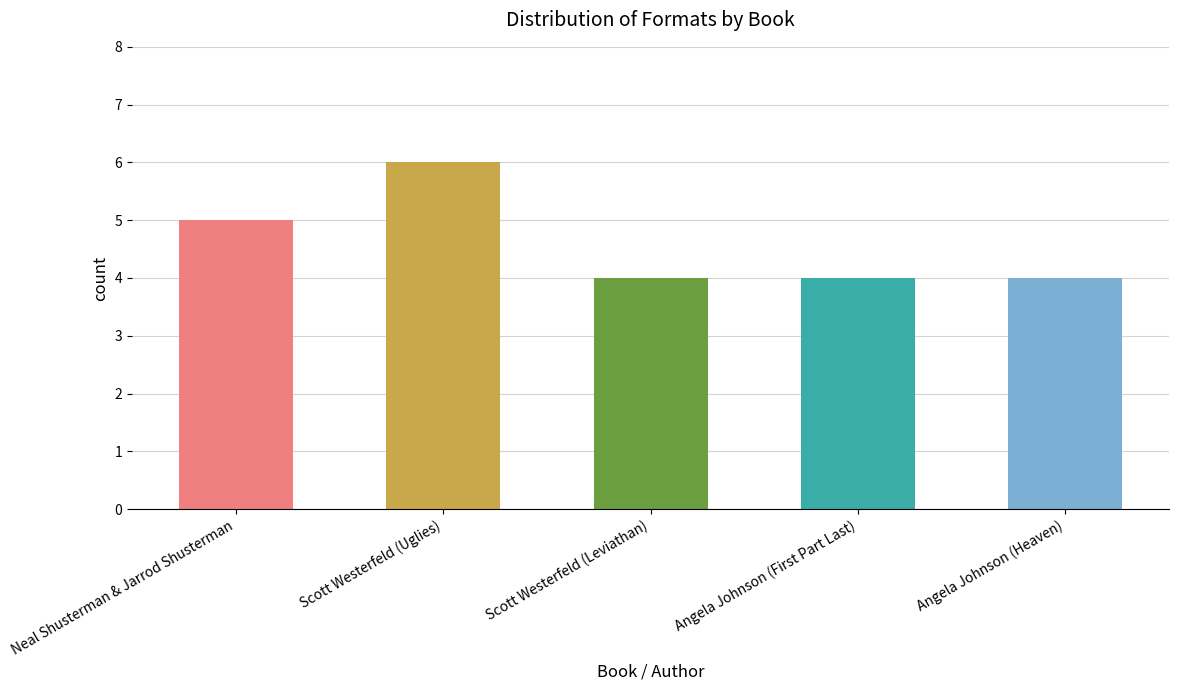

What is the maximum value shown in the chart?

6